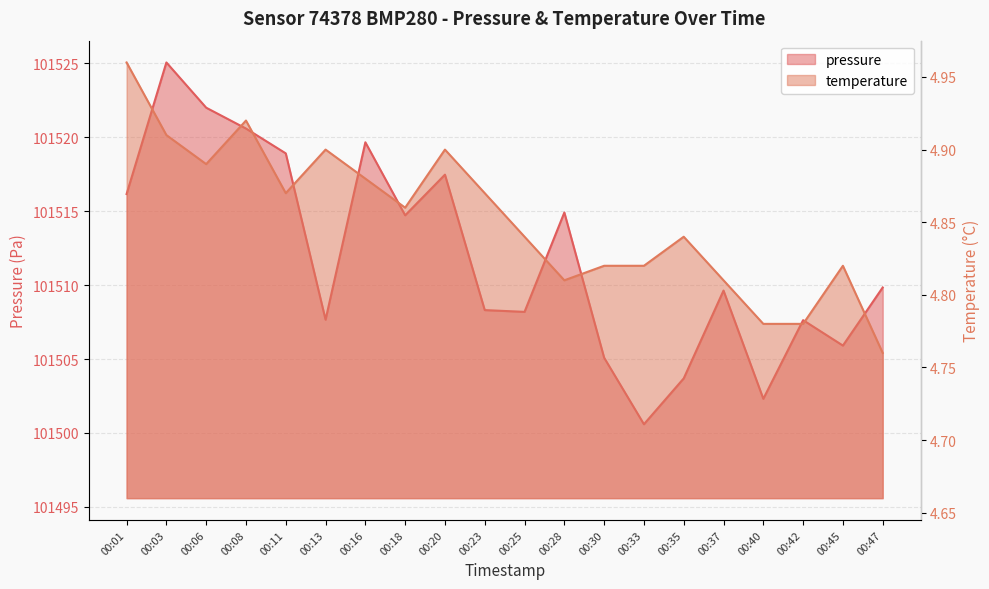

At how many categories does at least one series exceed 94208?

20